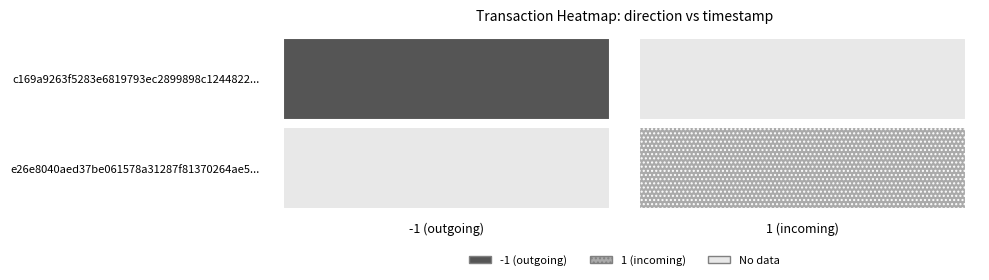

Rank the series at time_stamp from highest to lowest value.

c169a9263f5283e6819793ec2899898c1244822, e26e8040aed37be061578a31287f81370264ae5